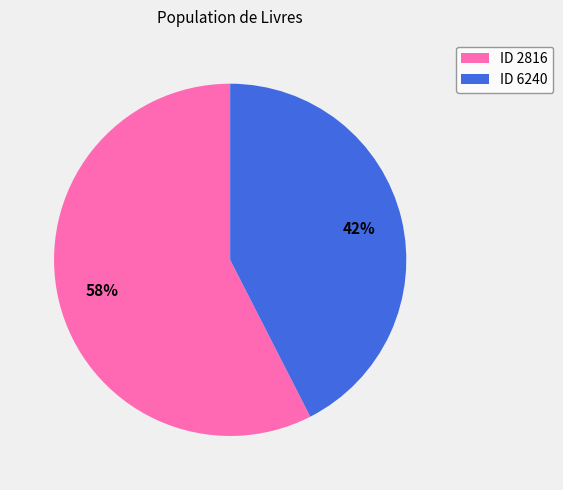

To the nearest percent, what is the average slice percentage?

50%